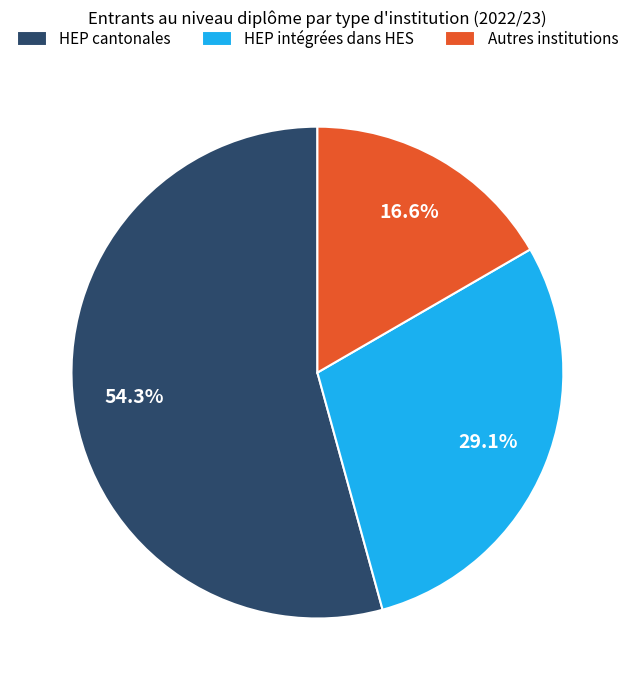

How many slices are in this pie chart?

3